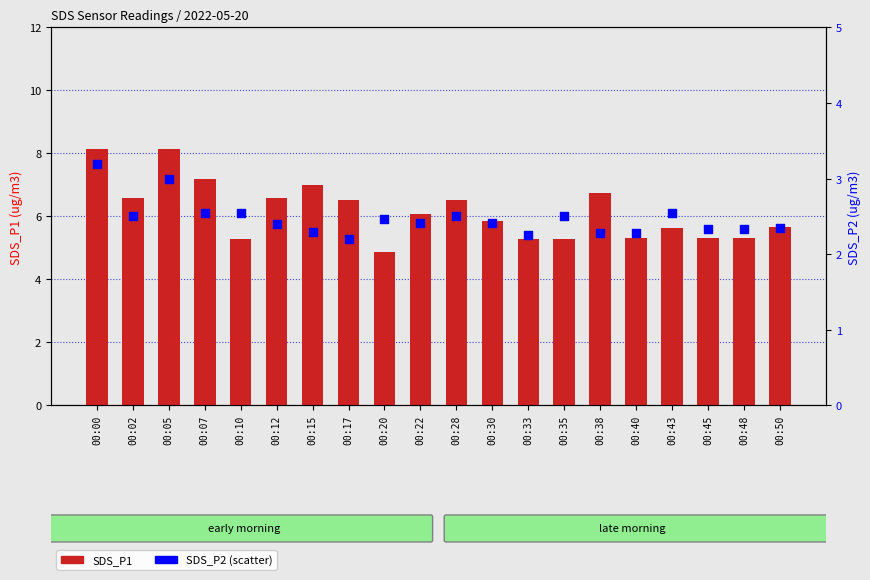

Which series reaches the maximum Y coordinate?

SDS_P1